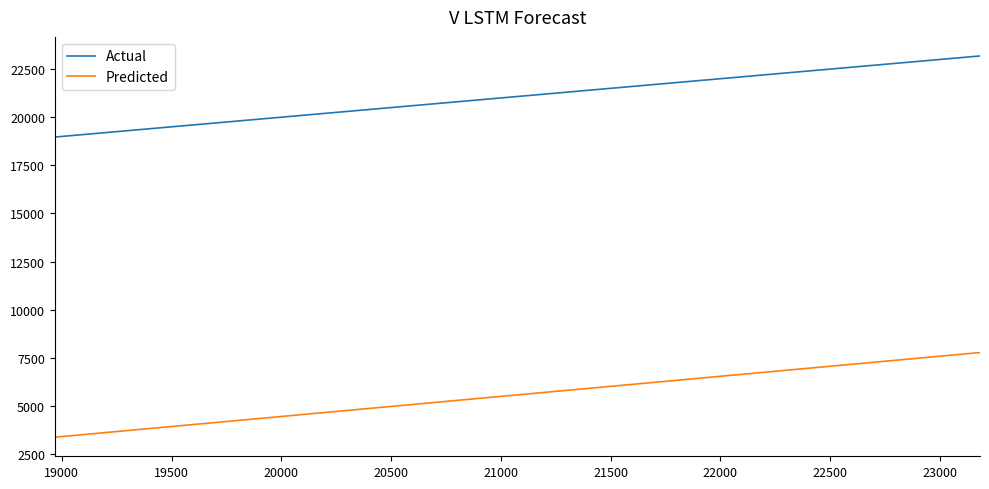

Count the number of categories in the chart.

7